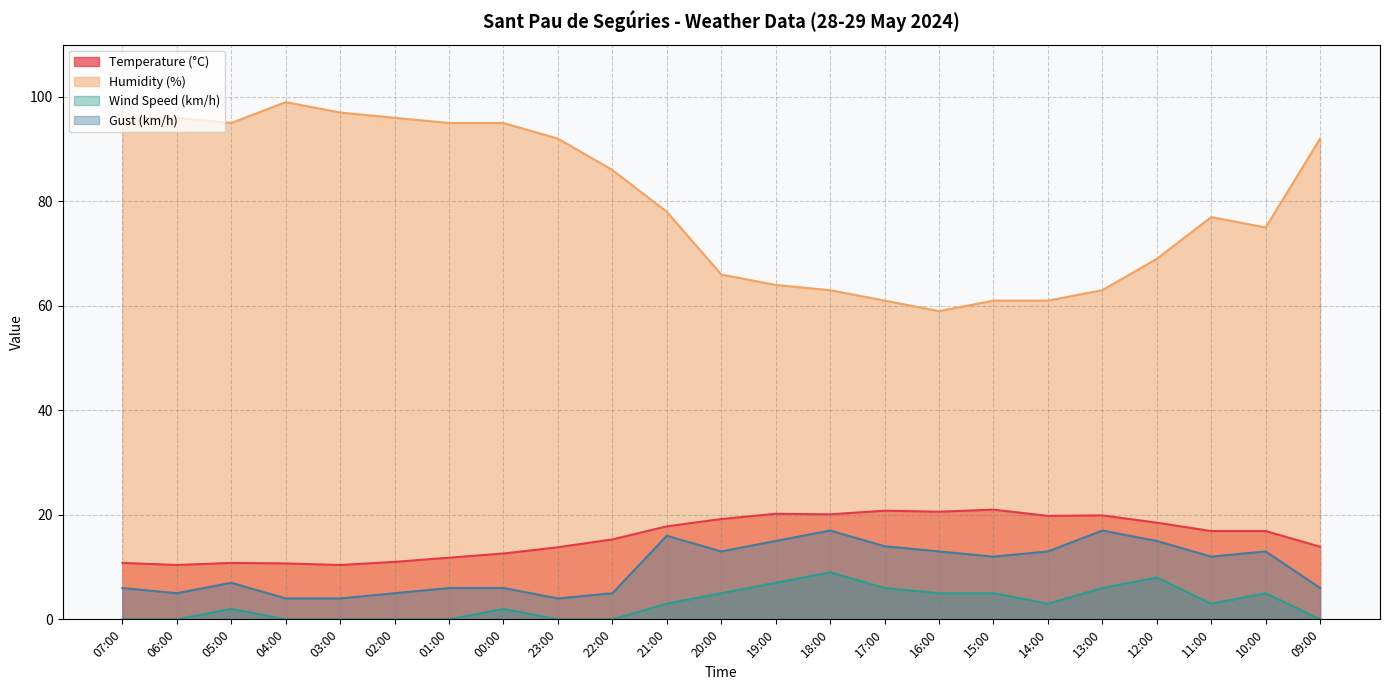

At how many categories does at least one series exceed 90?

10